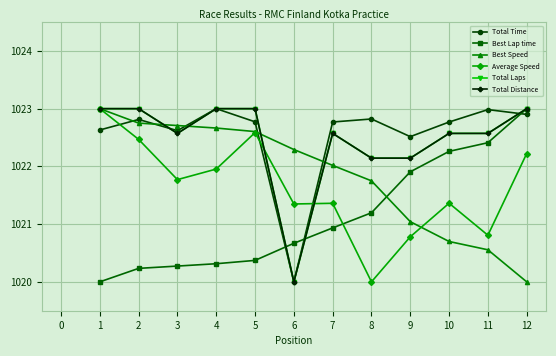

Is it true that Best Speed equals 1022.7 at 3?

True